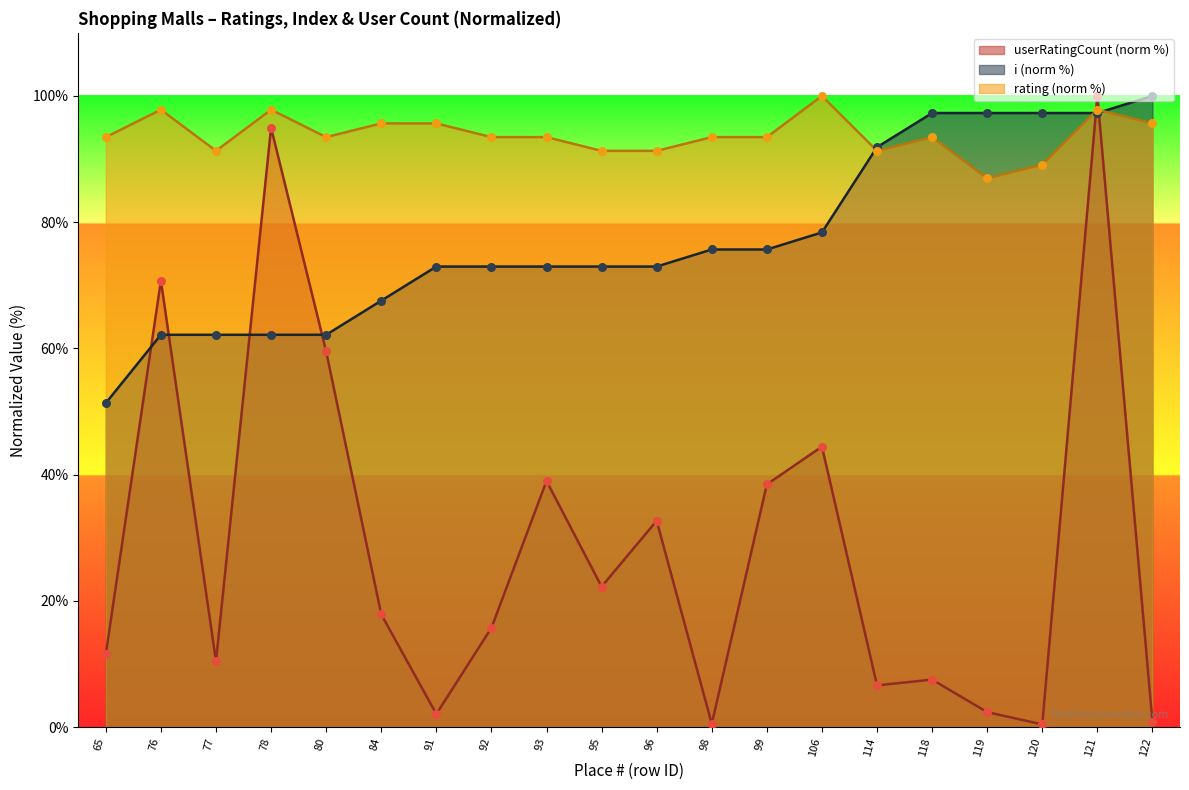

Which series contains the lowest Y value?

userRatingCount